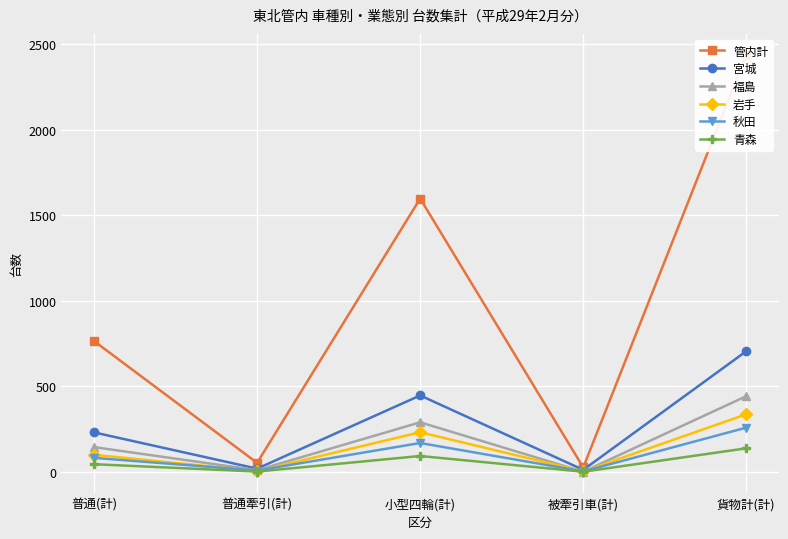

What is the spread (max minus min) of values at 貨物計(計)?

2301